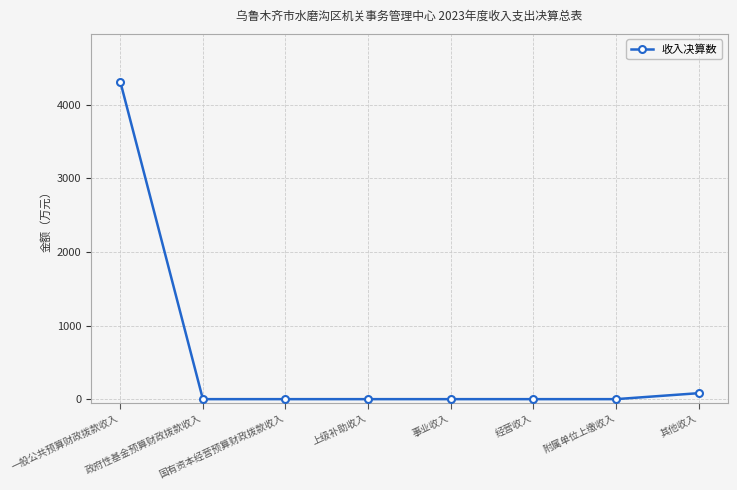

Read the value at 其他收入.

81.3